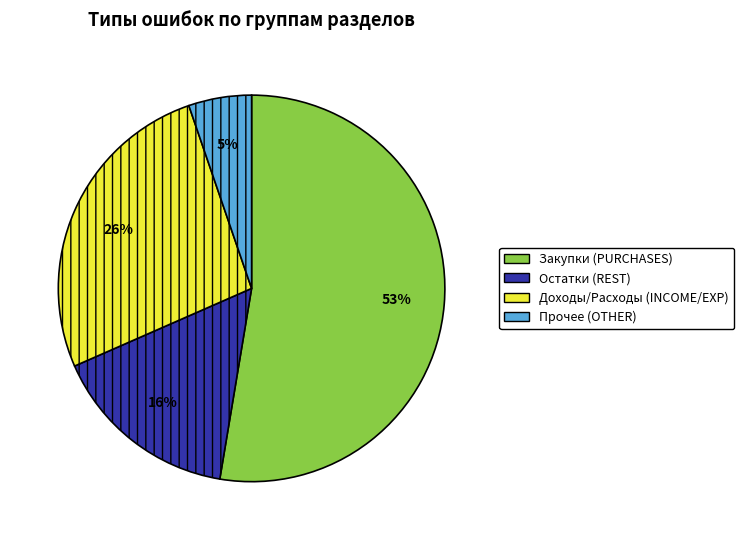

How many slices are in this pie chart?

4